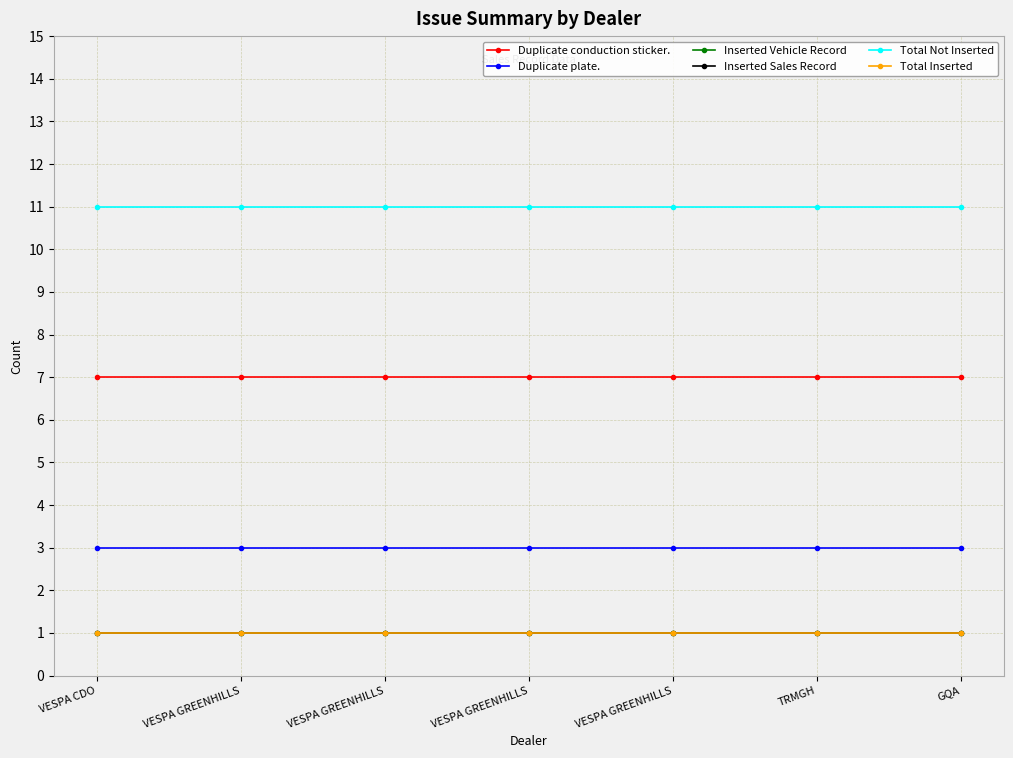

Which series has the largest total across all categories?

Total Not Inserted